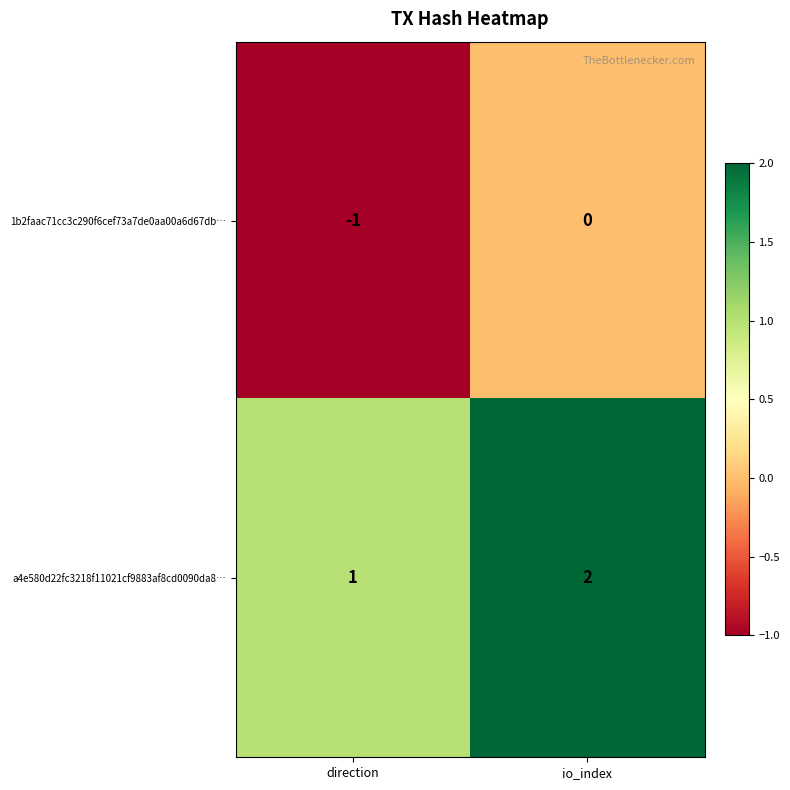

Rank the series at direction from highest to lowest value.

a4e580d22fc3218f11021cf9883af8cd0090da8…, 1b2faac71cc3c290f6cef73a7de0aa00a6d67db…